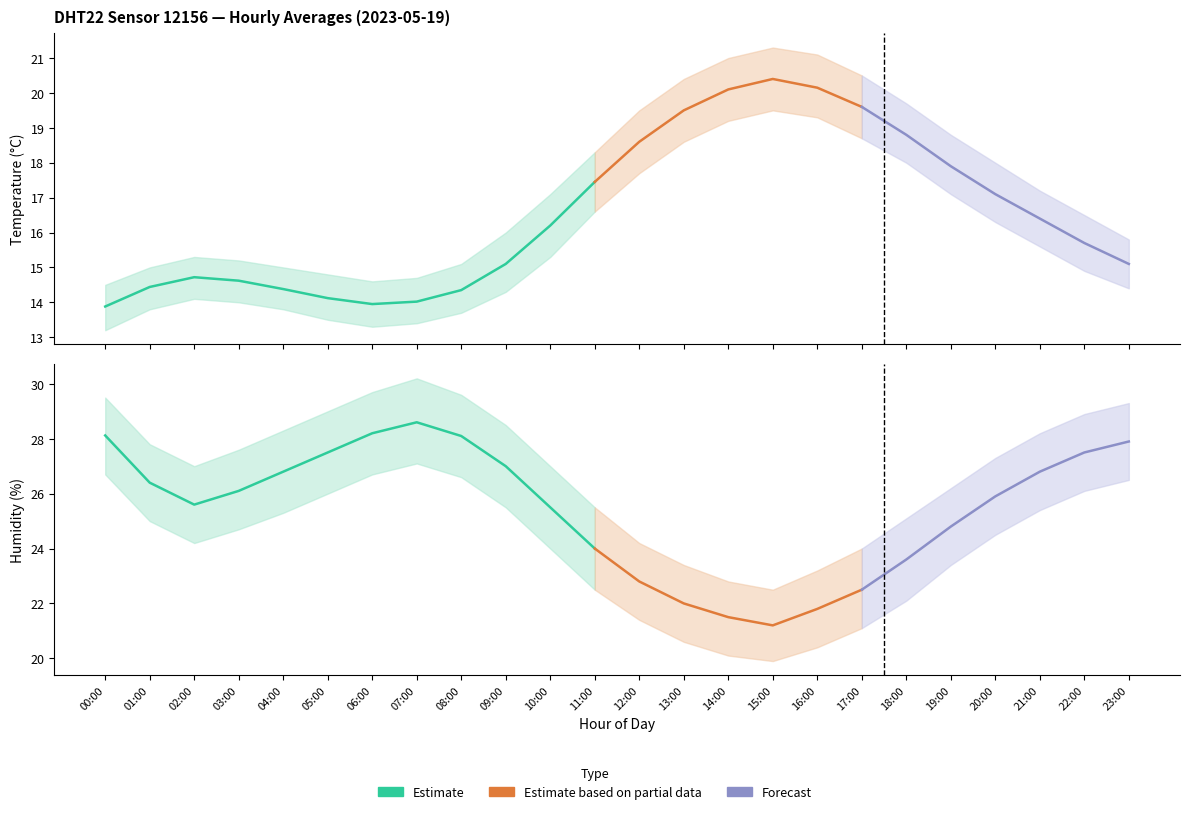

Reading left to right, transcribe all the data shown in this chart.

temperature: 00:00=13.9	01:00=14.4	02:00=14.7	03:00=14.6	04:00=14.4	05:00=14.1	06:00=13.9	07:00=14.0	08:00=14.3	09:00=15.1	10:00=16.2	11:00=17.4	12:00=18.6	13:00=19.5	14:00=20.1	15:00=20.4	16:00=20.1	17:00=19.6	18:00=18.8	19:00=17.9	20:00=17.1	21:00=16.4	22:00=15.7	23:00=15.1
temperature_upper: 00:00=14.5	01:00=15.0	02:00=15.3	03:00=15.2	04:00=15.0	05:00=14.8	06:00=14.6	07:00=14.7	08:00=15.1	09:00=16.0	10:00=17.1	11:00=18.3	12:00=19.5	13:00=20.4	14:00=21.0	15:00=21.3	16:00=21.1	17:00=20.5	18:00=19.7	19:00=18.8	20:00=18.0	21:00=17.2	22:00=16.5	23:00=15.8
temperature_lower: 00:00=13.2	01:00=13.8	02:00=14.1	03:00=14.0	04:00=13.8	05:00=13.5	06:00=13.3	07:00=13.4	08:00=13.7	09:00=14.3	10:00=15.3	11:00=16.6	12:00=17.7	13:00=18.6	14:00=19.2	15:00=19.5	16:00=19.3	17:00=18.7	18:00=18.0	19:00=17.1	20:00=16.3	21:00=15.6	22:00=14.9	23:00=14.4
humidity: 00:00=28.1	01:00=26.4	02:00=25.6	03:00=26.1	04:00=26.8	05:00=27.5	06:00=28.2	07:00=28.6	08:00=28.1	09:00=27.0	10:00=25.5	11:00=24.0	12:00=22.8	13:00=22.0	14:00=21.5	15:00=21.2	16:00=21.8	17:00=22.5	18:00=23.6	19:00=24.8	20:00=25.9	21:00=26.8	22:00=27.5	23:00=27.9
humidity_upper: 00:00=29.5	01:00=27.8	02:00=27.0	03:00=27.6	04:00=28.3	05:00=29.0	06:00=29.7	07:00=30.2	08:00=29.6	09:00=28.5	10:00=27.0	11:00=25.5	12:00=24.2	13:00=23.4	14:00=22.8	15:00=22.5	16:00=23.2	17:00=24.0	18:00=25.1	19:00=26.2	20:00=27.3	21:00=28.2	22:00=28.9	23:00=29.3
humidity_lower: 00:00=26.7	01:00=25.0	02:00=24.2	03:00=24.7	04:00=25.3	05:00=26.0	06:00=26.7	07:00=27.1	08:00=26.6	09:00=25.5	10:00=24.0	11:00=22.5	12:00=21.4	13:00=20.6	14:00=20.1	15:00=19.9	16:00=20.4	17:00=21.1	18:00=22.1	19:00=23.4	20:00=24.5	21:00=25.4	22:00=26.1	23:00=26.5